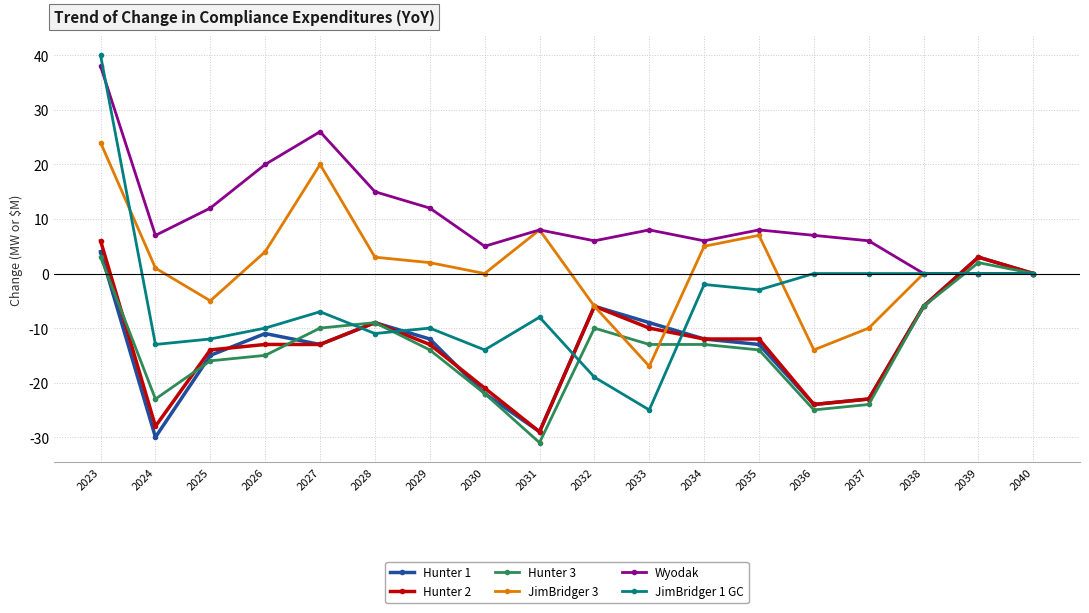

How many data points in Hunter 1 are above -12?

8